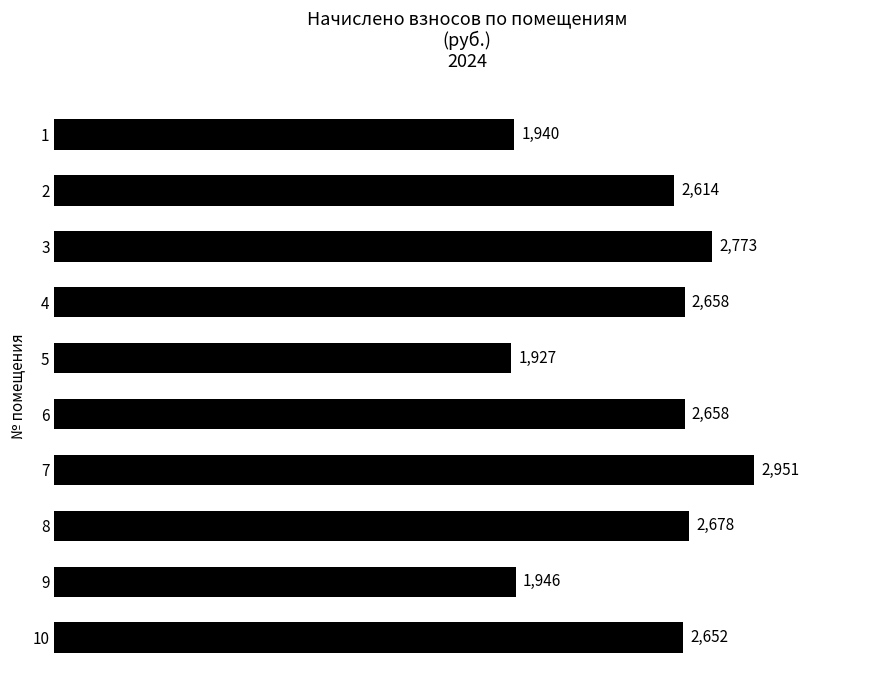

How many bars are there in total?

10